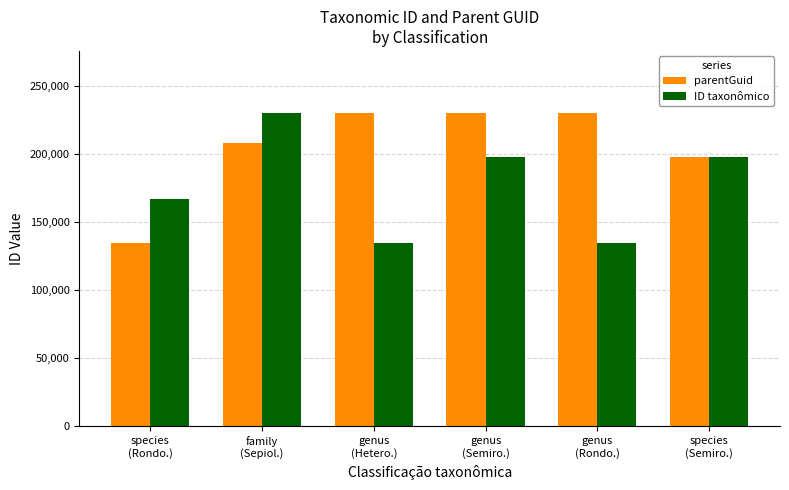

What is the average value of the parentGuid series?

205096